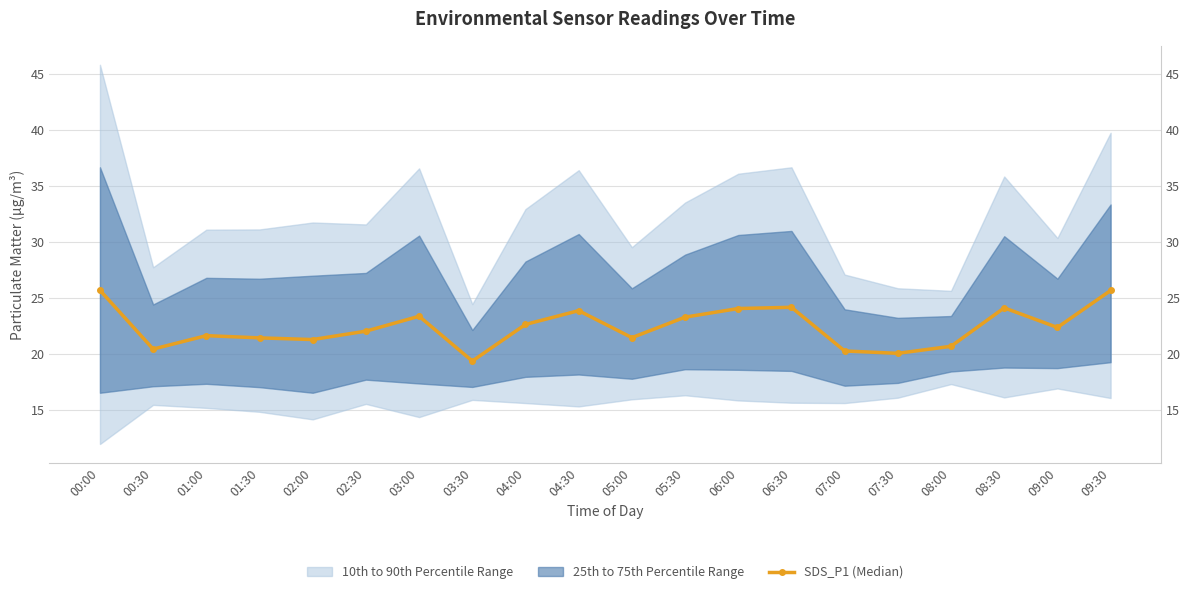

What is the change in value from 04:30 to 05:30?

-0.6